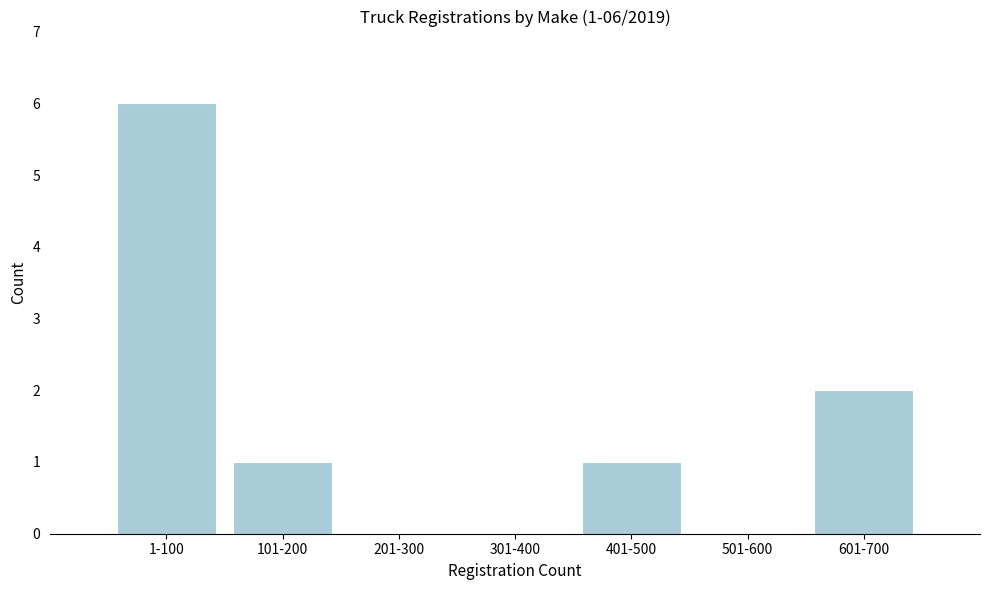

Reading right to left, extract all data points from this chart.

601-700=2	501-600=0	401-500=1	301-400=0	201-300=0	101-200=1	1-100=6